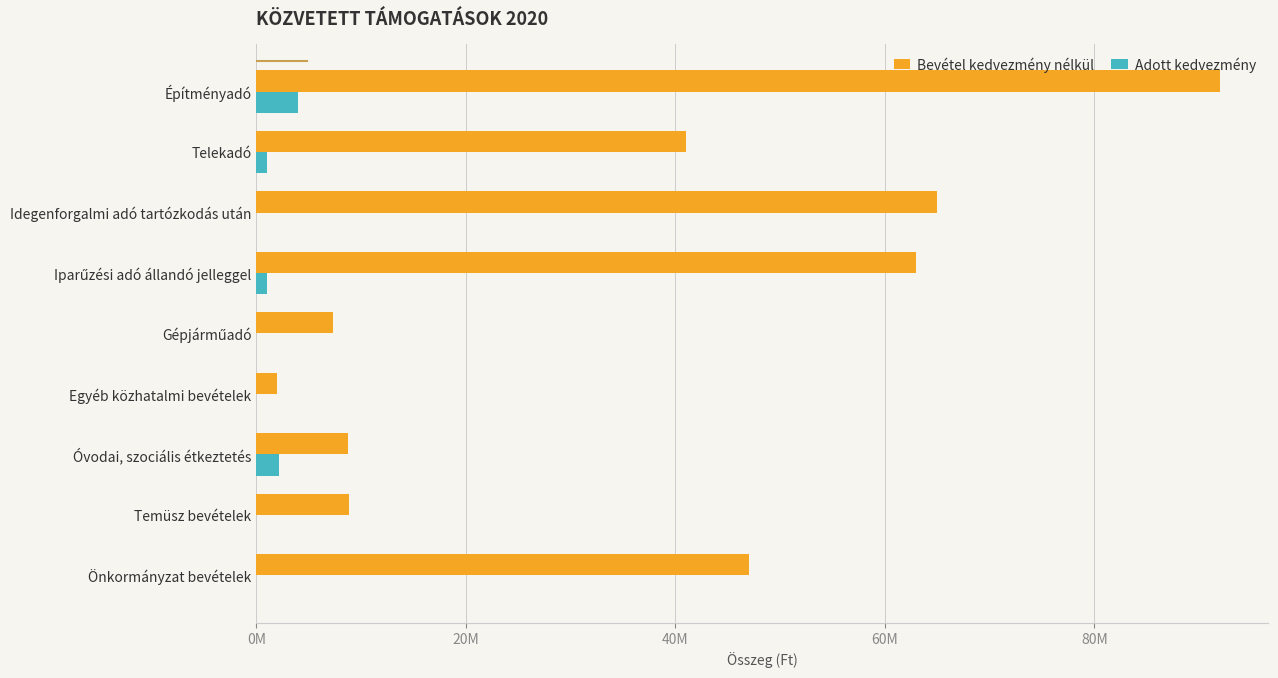

List the series in order of their overall mean, lowest first.

Adott kedvezmény, Bevétel kedvezmény nélkül